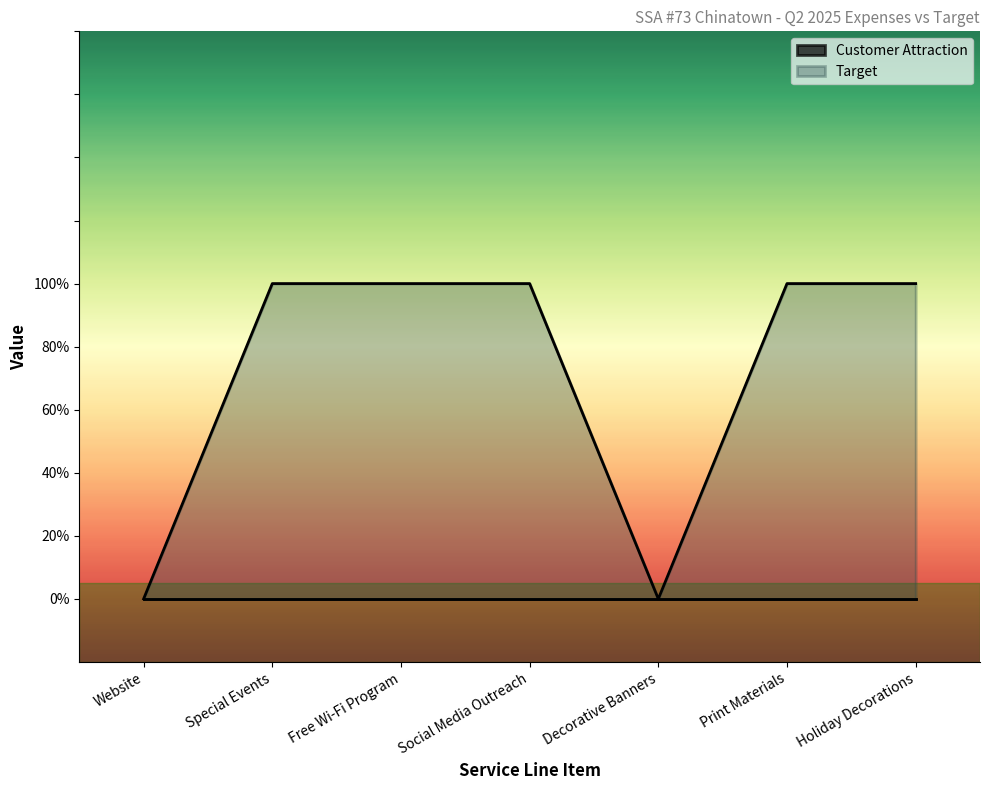

What is the difference between the maximum and minimum values?

1